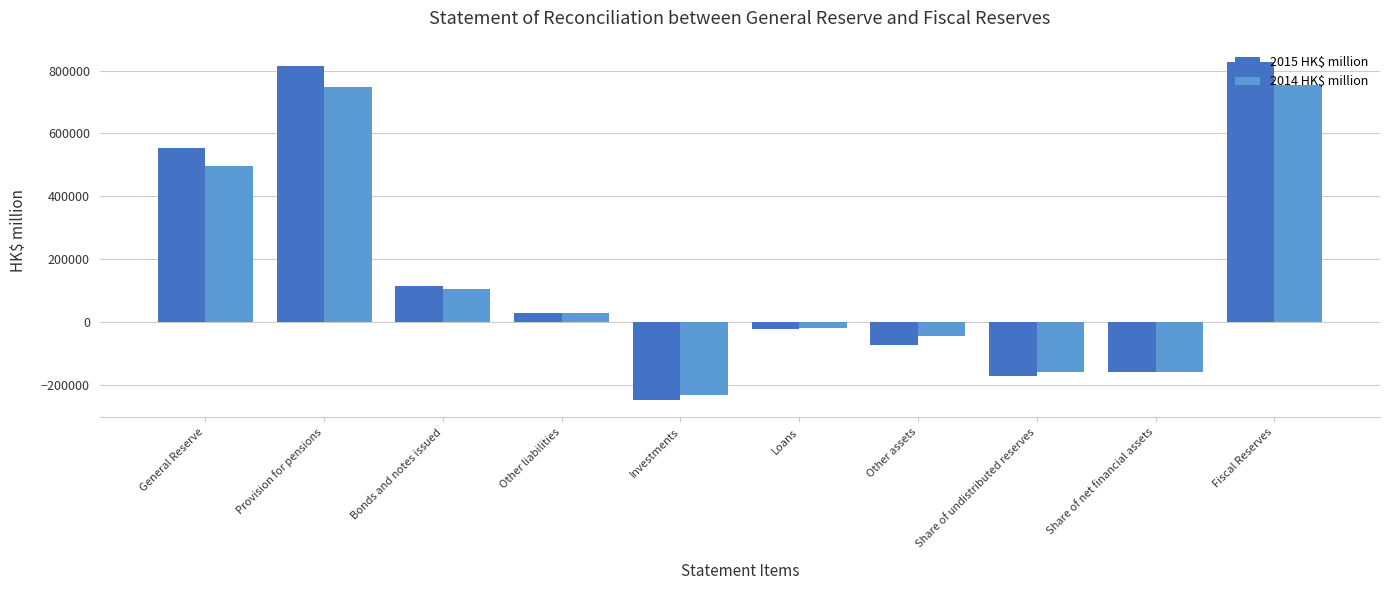

How many distinct data groups are displayed?

2